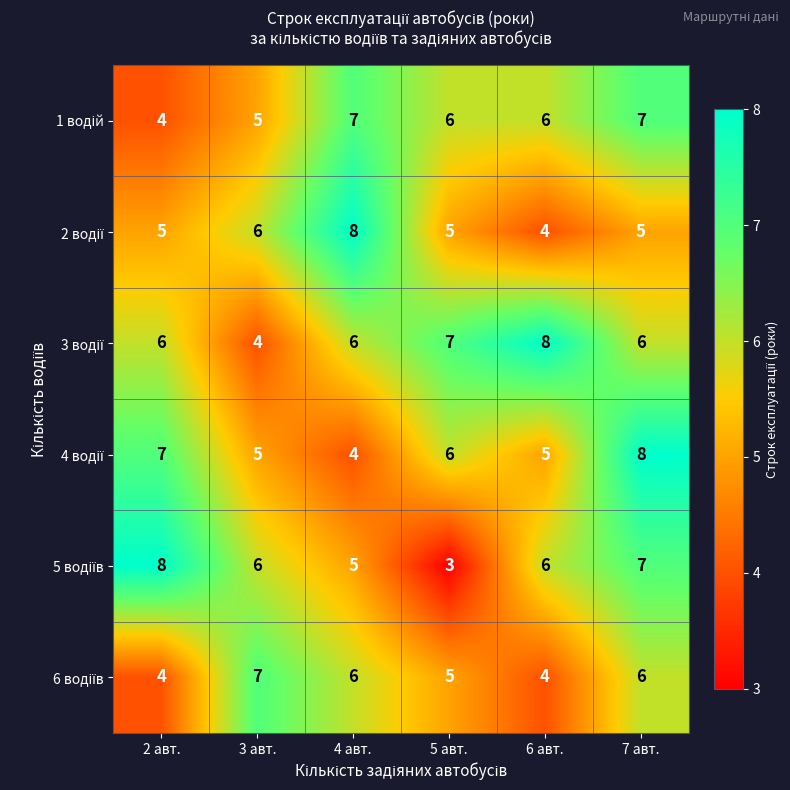

At how many categories does at least one series exceed 3?

6